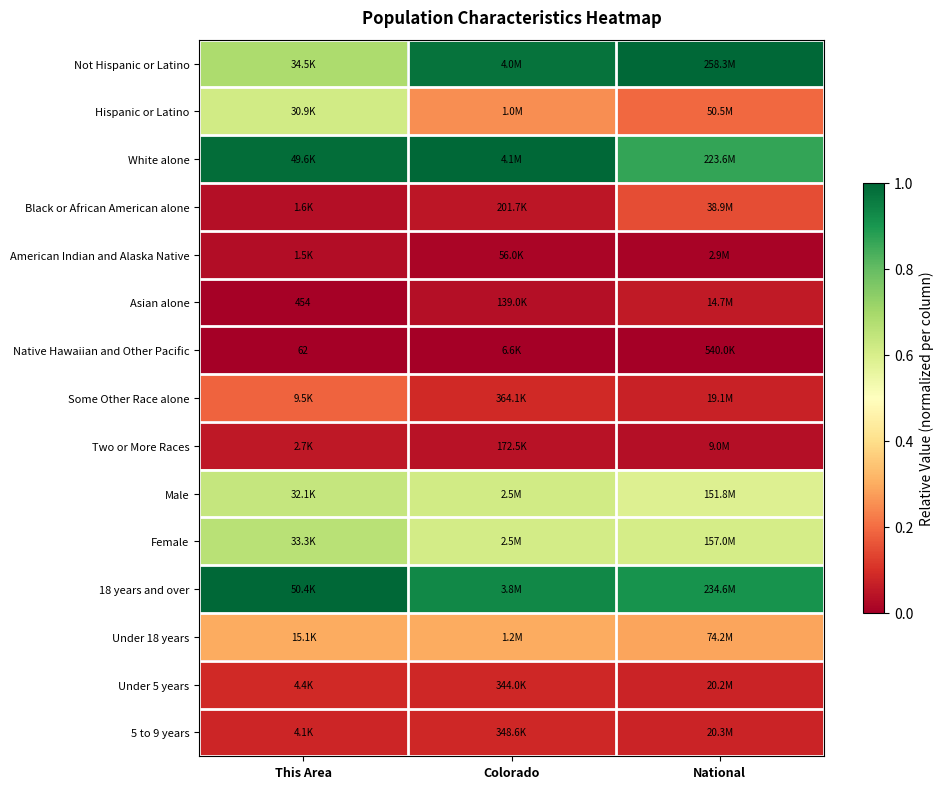

Where is Some Other Race alone nearest to the value 0?

National